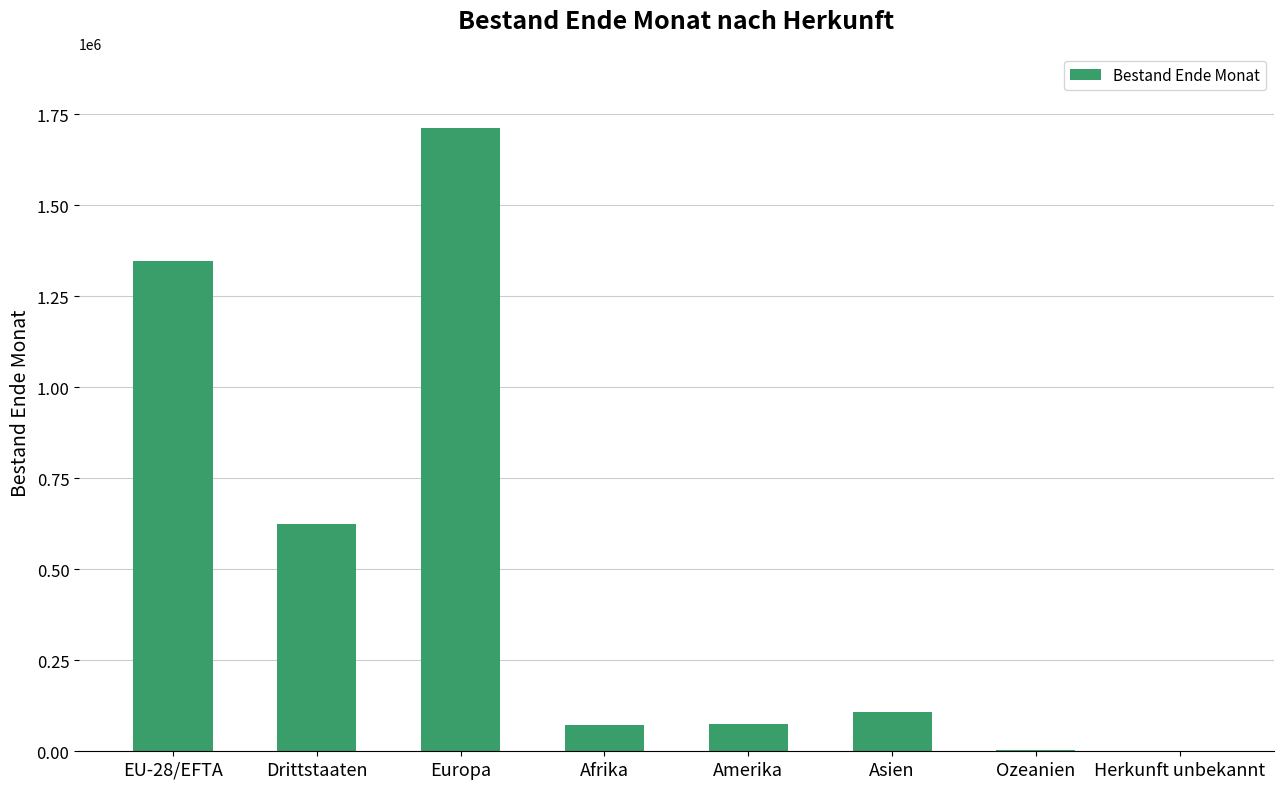

What is the approximate value at Amerika, to the nearest 100?

74900